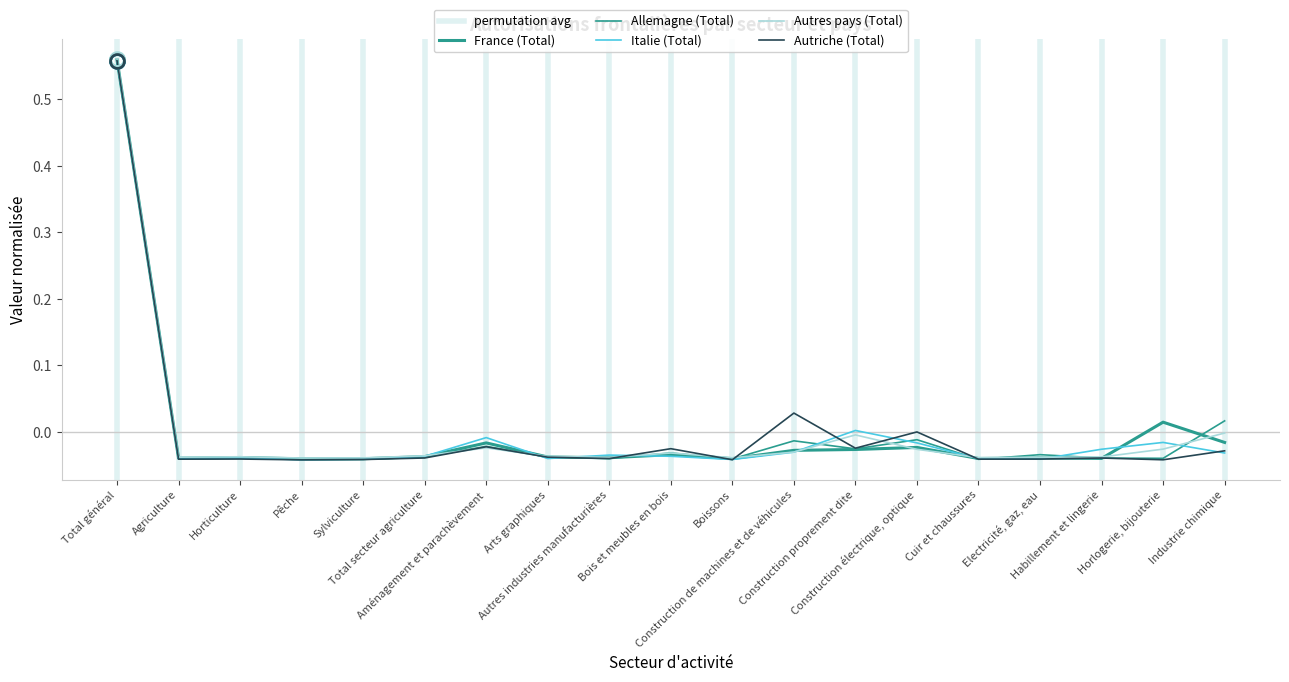

Which series ends up on top after the final intersection of Autriche (Total) and France (Total)?

France (Total)